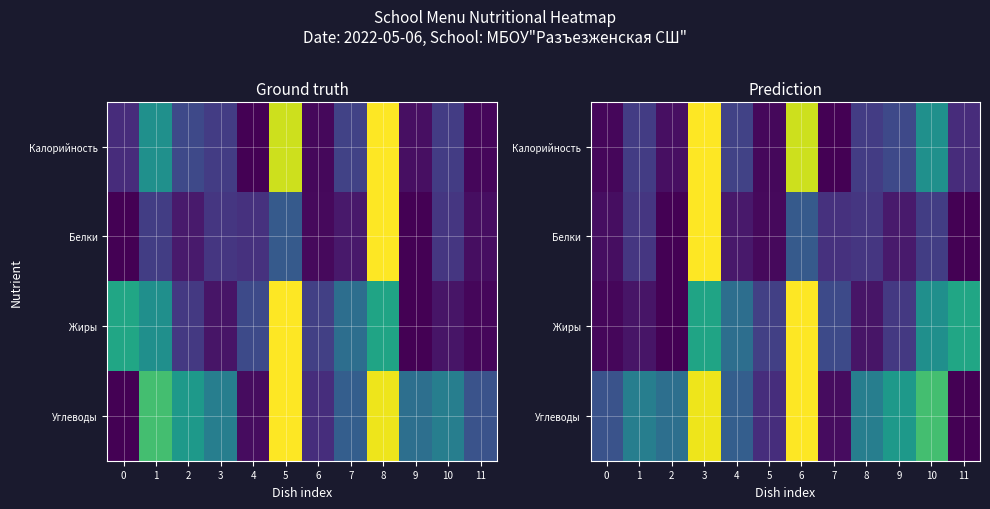

How many data points in Углеводы are above 0?

11